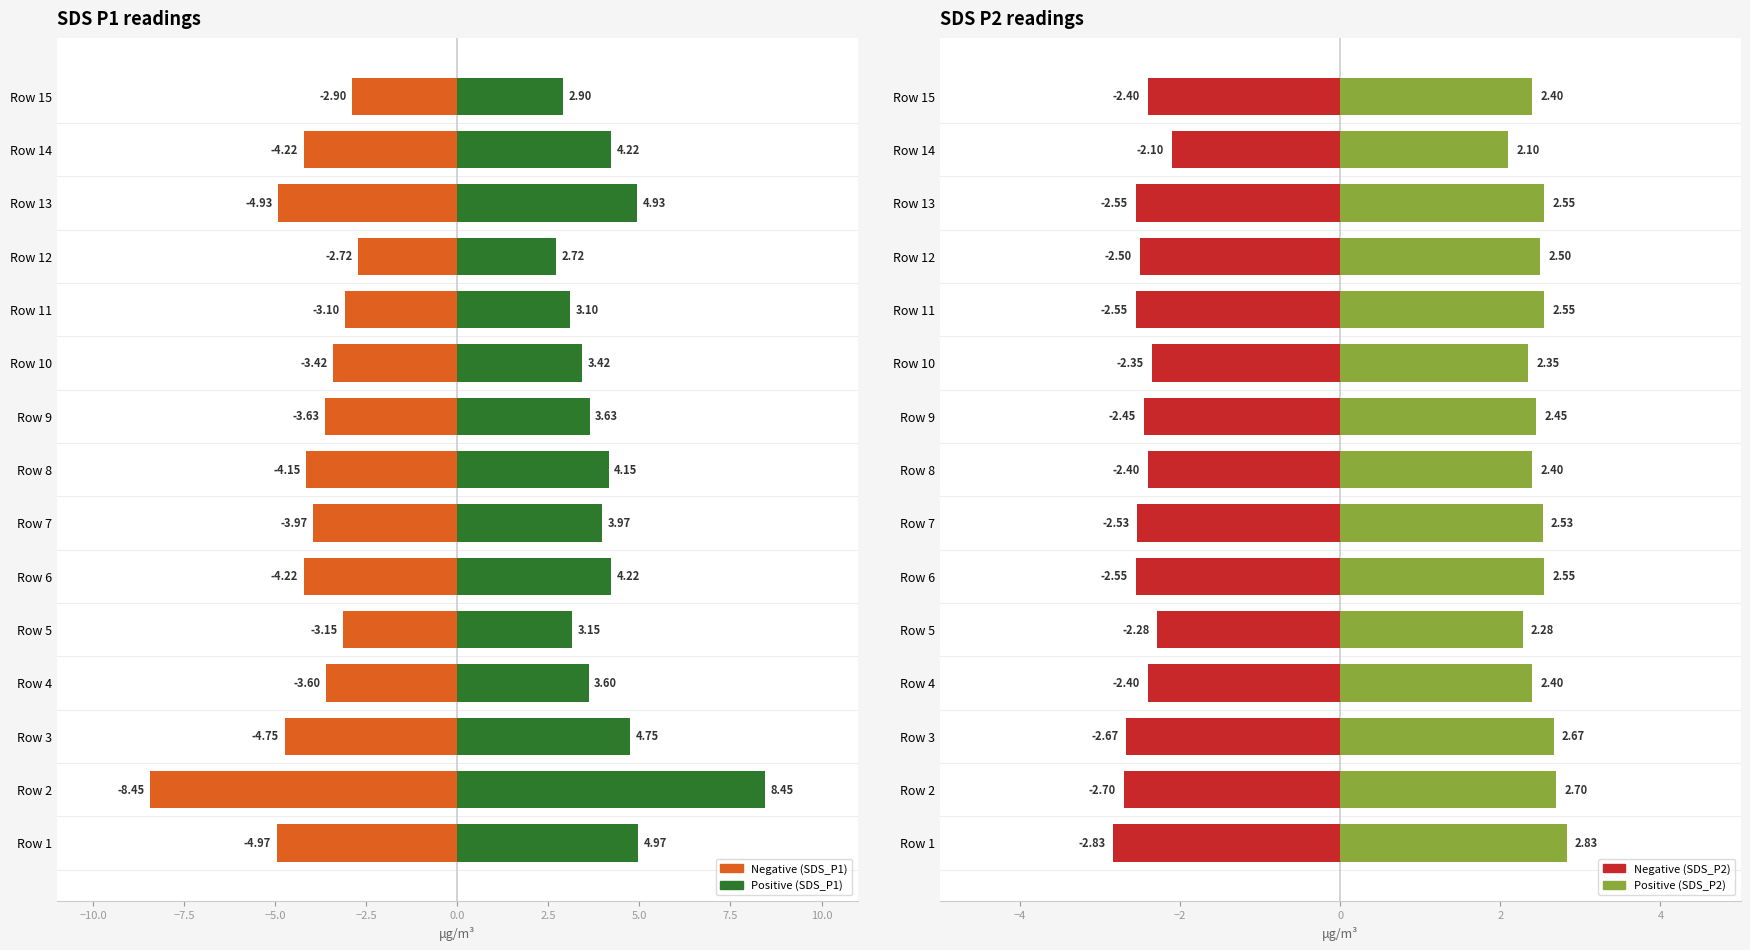

What is the difference between the second highest and second lowest values in the SDS_P1 (positive) series?

2.1